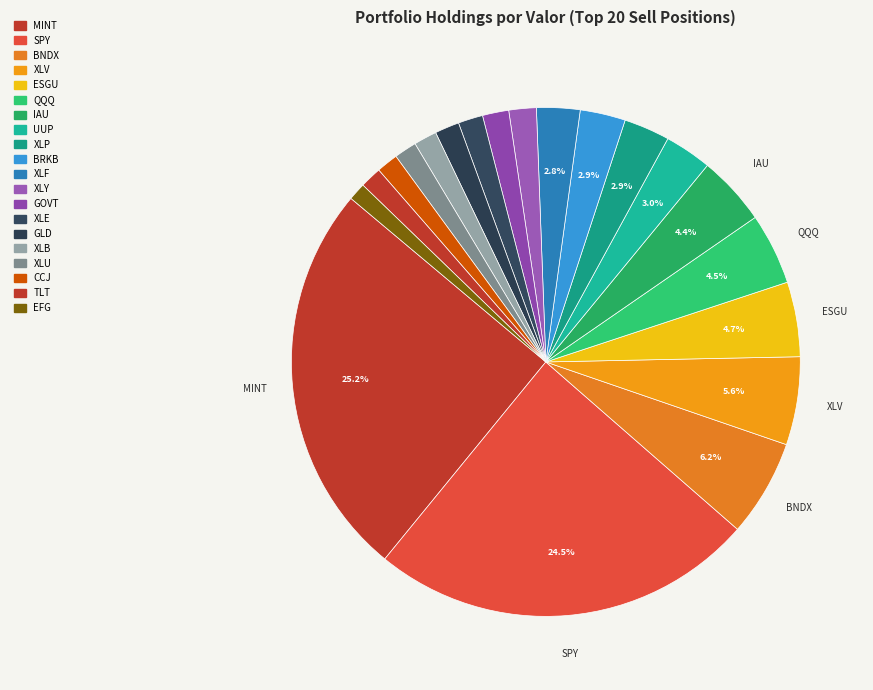

To the nearest percent, what percentage of the pie is UUP?

3%